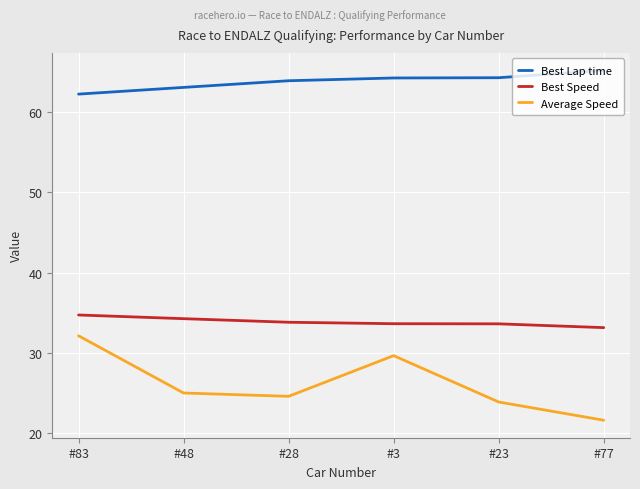

What is the total value across all series at #48?

122.3